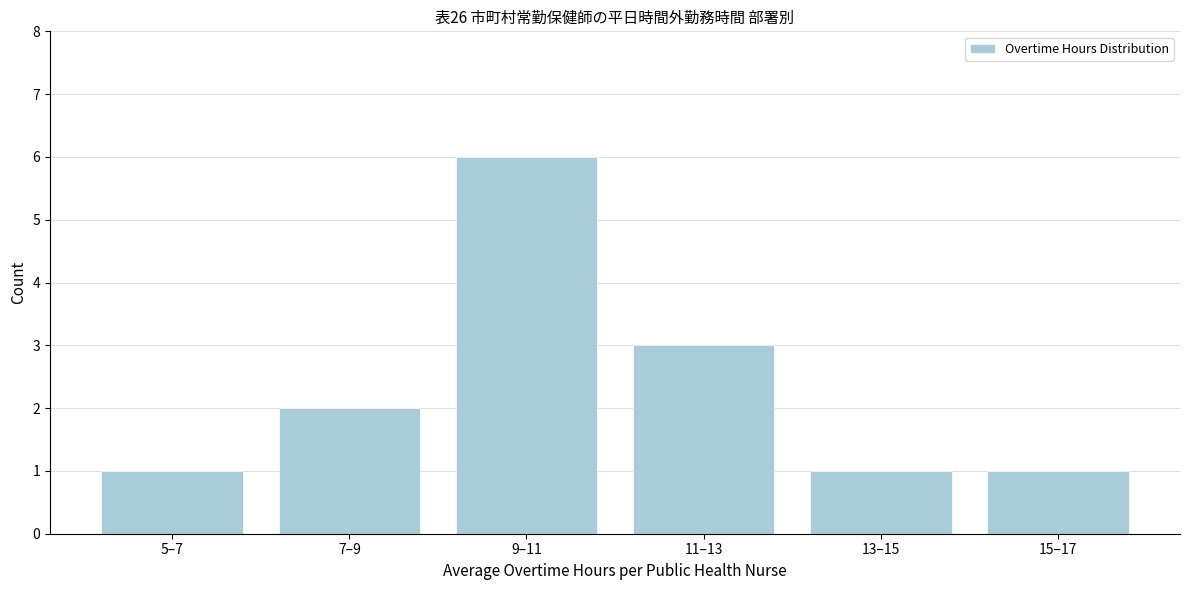

Reading right to left, list all the values displayed in this chart.

15–17=1	13–15=1	11–13=3	9–11=6	7–9=2	5–7=1